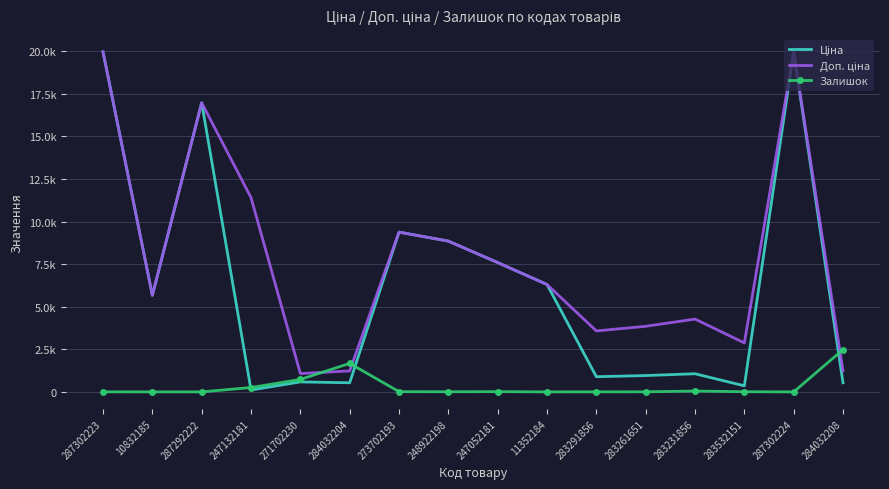

At which label does Доп. ціна first exceed 6308?

287302223